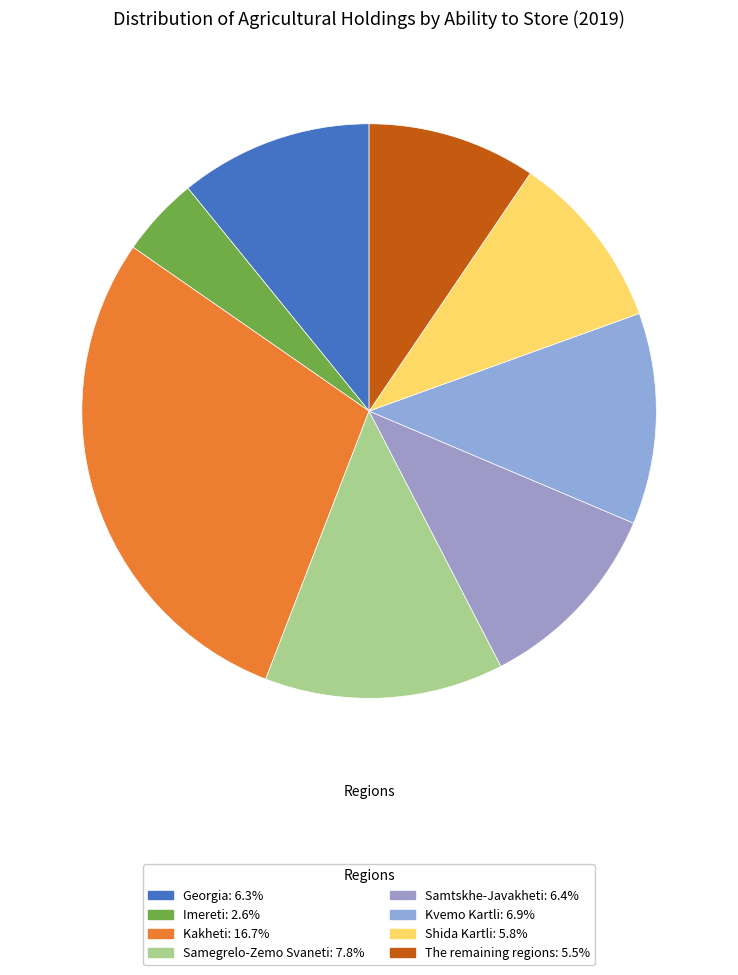

What percentage do Imereti and Georgia together represent?

15.3%